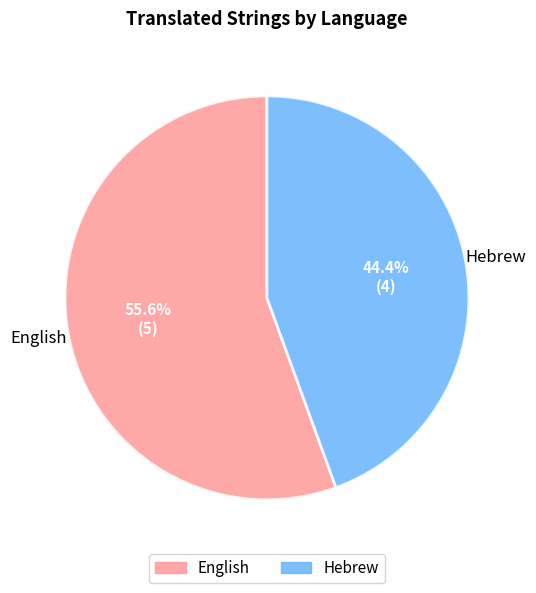

What percentage is NOT represented by Hebrew?

55.6%